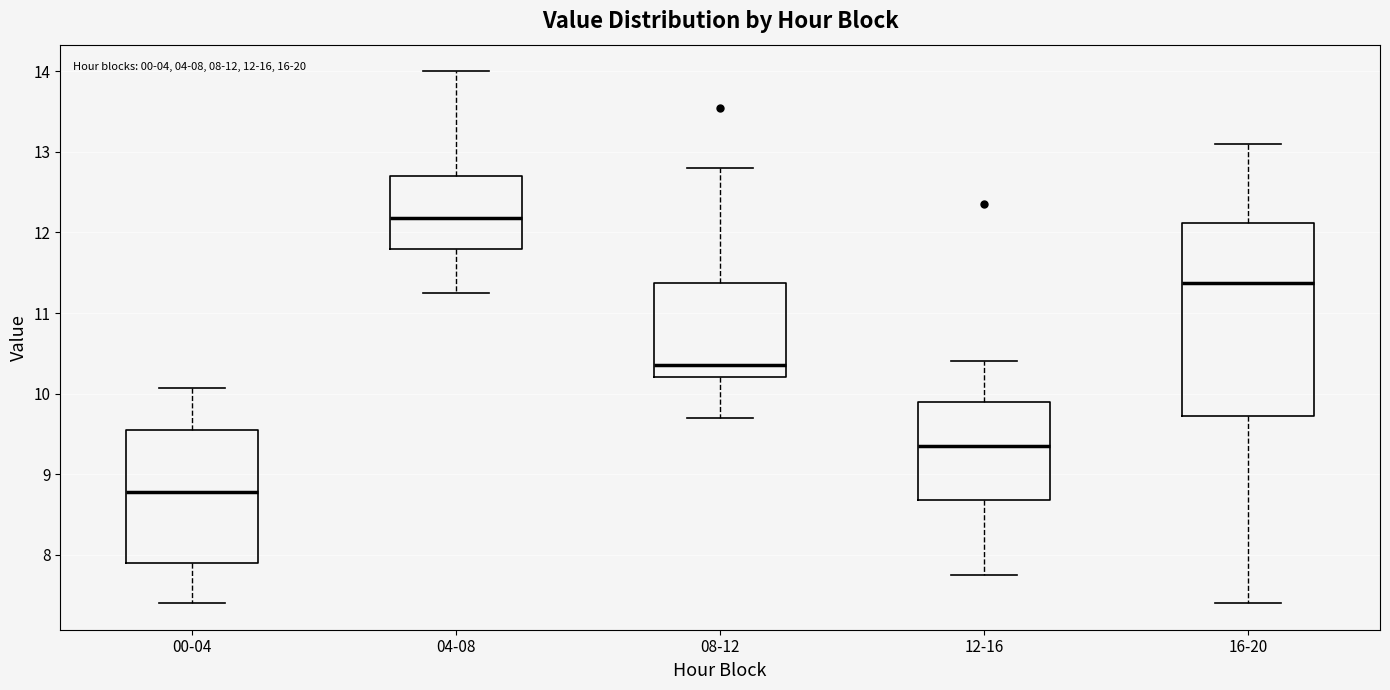

Which box is the tallest, from its lower edge to its upper edge?

16-20